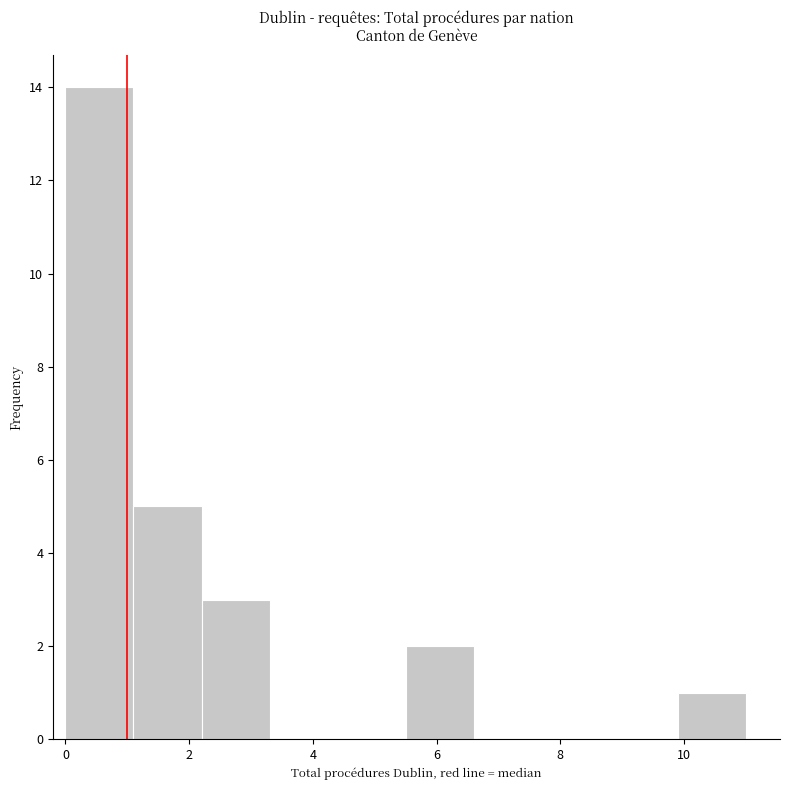

Over which range of the x-axis is the bar tallest?

0.0 to 1.1